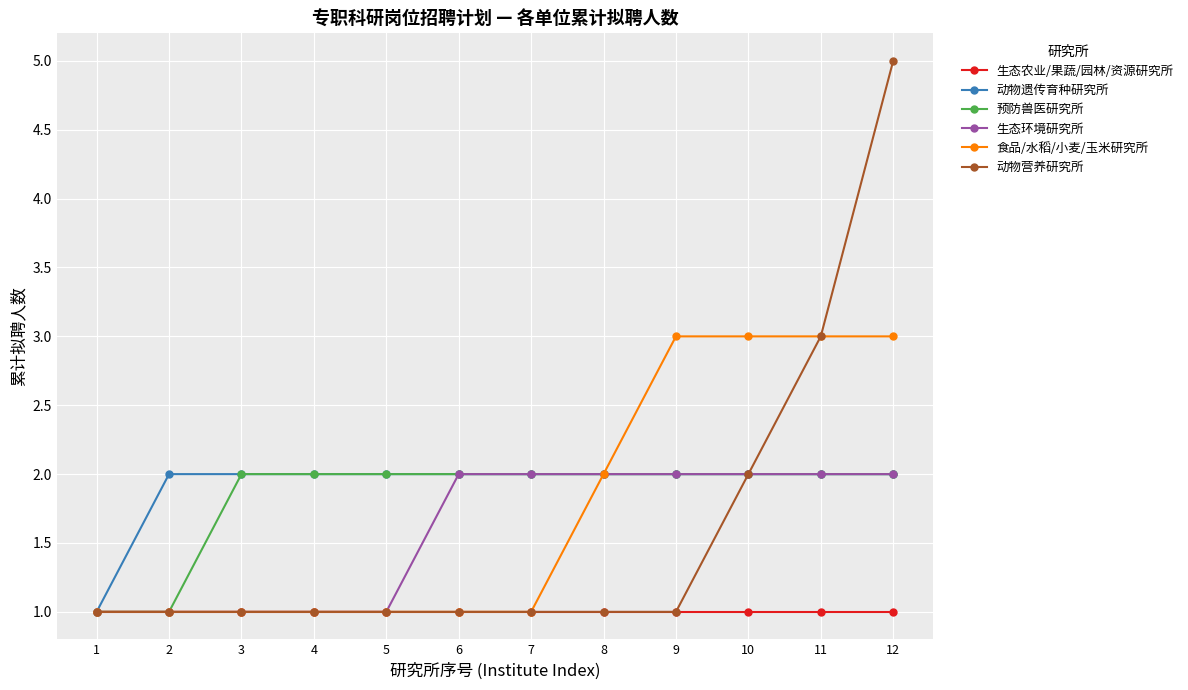

Which series has the largest range (max minus min)?

动物营养研究所